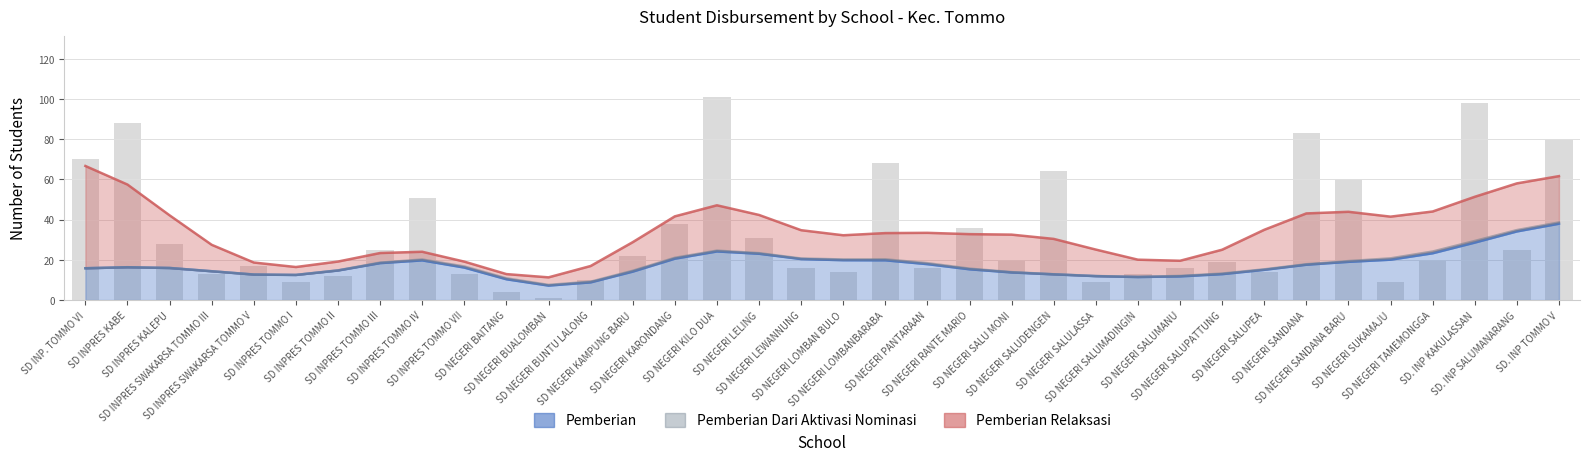

What is the label of the 19th bar from the left?

SD NEGERI LOMBAN BULO